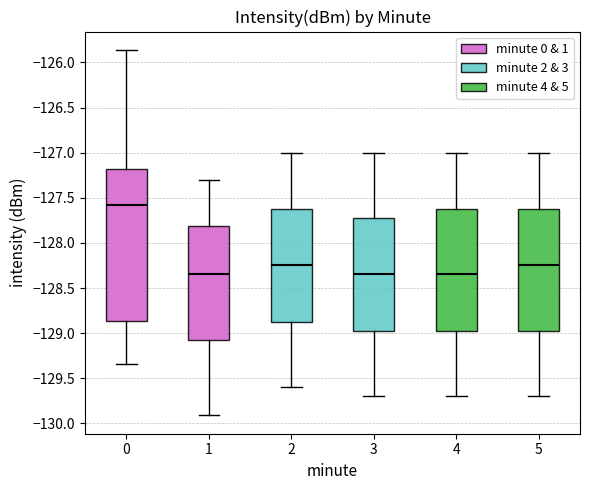

Where is the lower edge of the box at x = 0 on the y-axis? The values are not printed on the chart, so give them approximately, as read against the axis.

-128.85